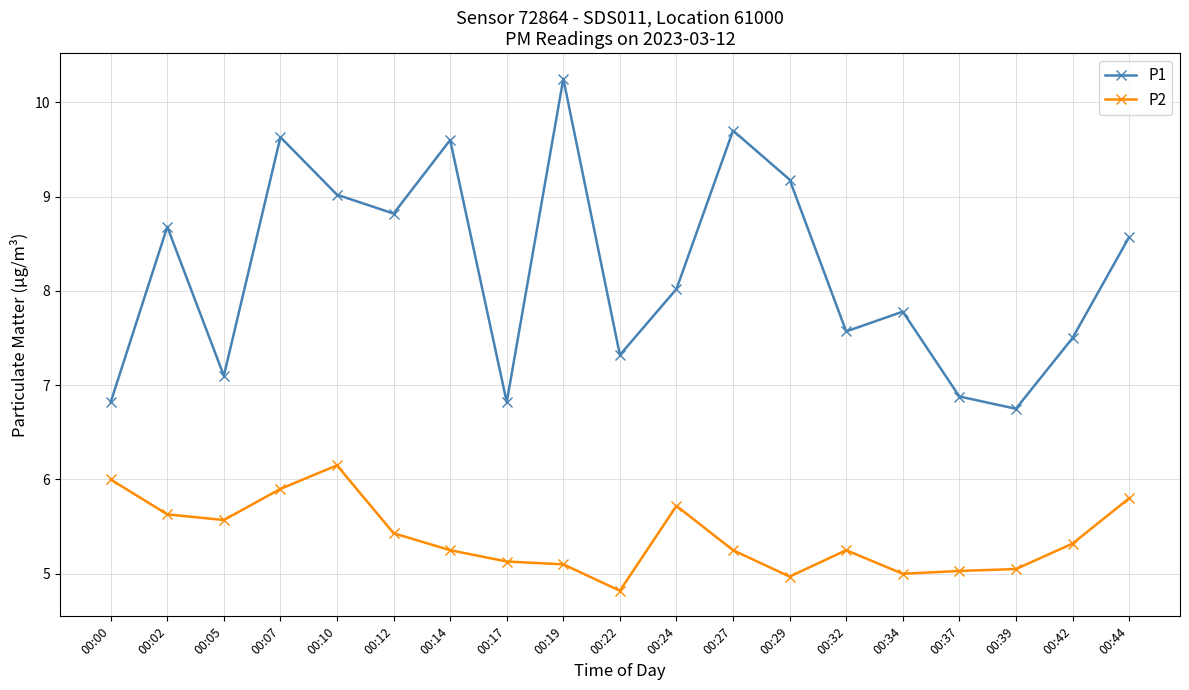

Where is the first local minimum for P2?

00:05